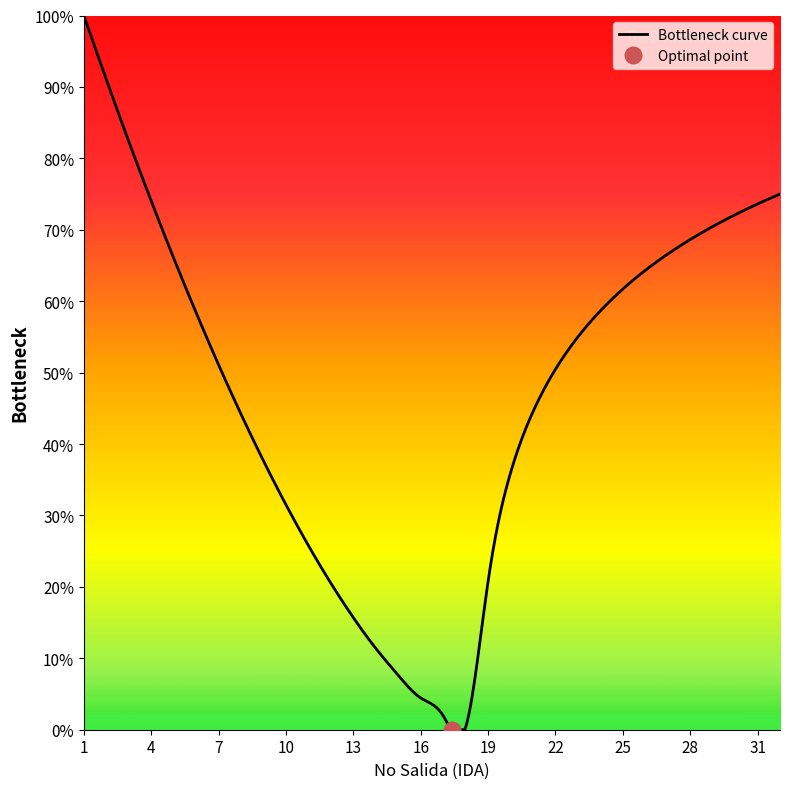

What is the highest value of the Bottleneck curve series?

100.0